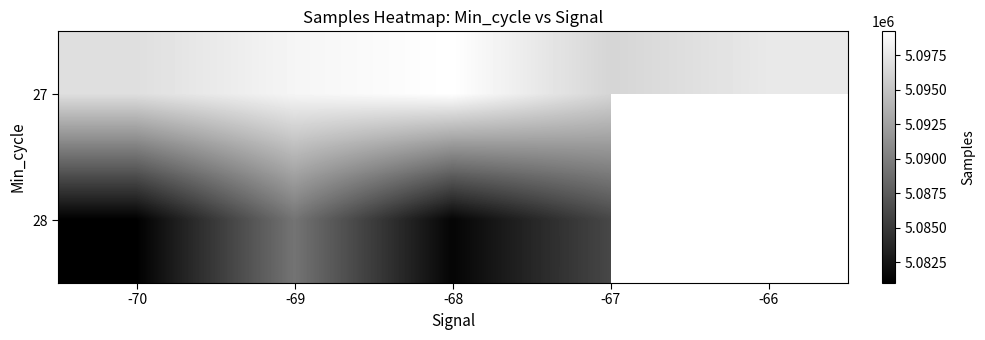

How many values in the 28 series exceed 5086068?

1